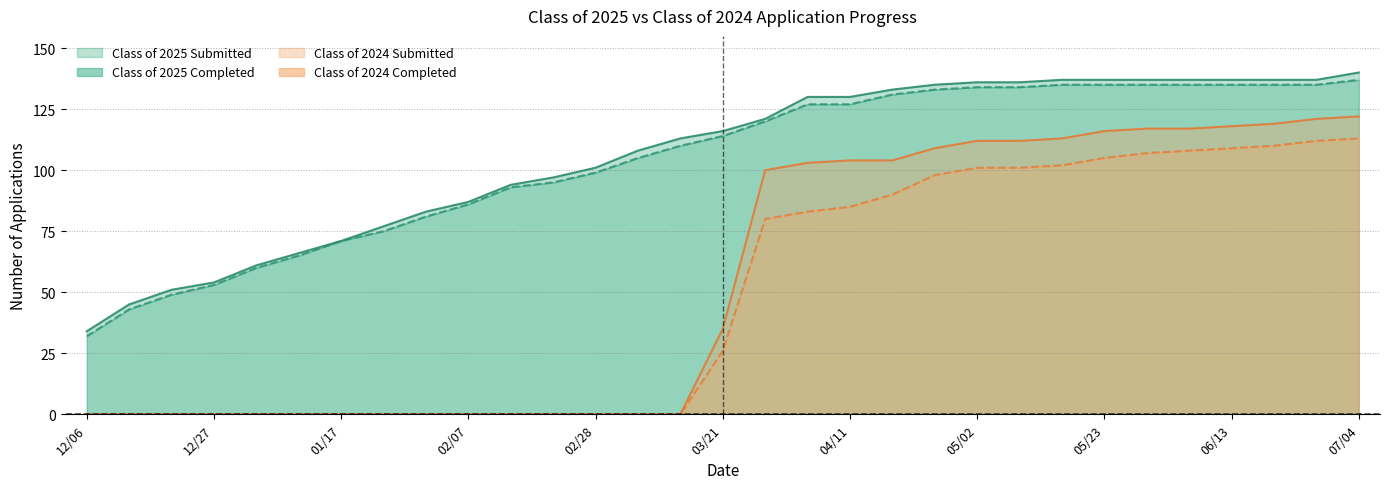

Reading left to right, extract all data points from this chart.

Class of 2025 Submitted: 12/06=34	12/13=45	12/20=51	12/27=54	12/31=61	01/10=66	01/17=71	01/24=77	01/31=83	02/07=87	02/14=94	02/21=97	02/28=101	03/07=108	03/14=113	03/21=116	03/28=121	04/04=130	04/11=130	04/18=133	04/24=135	05/02=136	05/09=136	05/16=137	05/23=137	05/30=137	06/06=137	06/13=137	06/20=137	06/27=137	07/04=140
Class of 2025 Completed: 12/06=32	12/13=43	12/20=49	12/27=53	12/31=60	01/10=65	01/17=71	01/24=75	01/31=81	02/07=86	02/14=93	02/21=95	02/28=99	03/07=105	03/14=110	03/21=114	03/28=120	04/04=127	04/11=127	04/18=131	04/24=133	05/02=134	05/09=134	05/16=135	05/23=135	05/30=135	06/06=135	06/13=135	06/20=135	06/27=135	07/04=137
Class of 2024 Submitted: 12/06=0	12/13=0	12/20=0	12/27=0	12/31=0	01/10=0	01/17=0	01/24=0	01/31=0	02/07=0	02/14=0	02/21=0	02/28=0	03/07=0	03/14=0	03/21=35	03/28=100	04/04=103	04/11=104	04/18=104	04/24=109	05/02=112	05/09=112	05/16=113	05/23=116	05/30=117	06/06=117	06/13=118	06/20=119	06/27=121	07/04=122
Class of 2024 Completed: 12/06=0	12/13=0	12/20=0	12/27=0	12/31=0	01/10=0	01/17=0	01/24=0	01/31=0	02/07=0	02/14=0	02/21=0	02/28=0	03/07=0	03/14=0	03/21=26	03/28=80	04/04=83	04/11=85	04/18=90	04/24=98	05/02=101	05/09=101	05/16=102	05/23=105	05/30=107	06/06=108	06/13=109	06/20=110	06/27=112	07/04=113